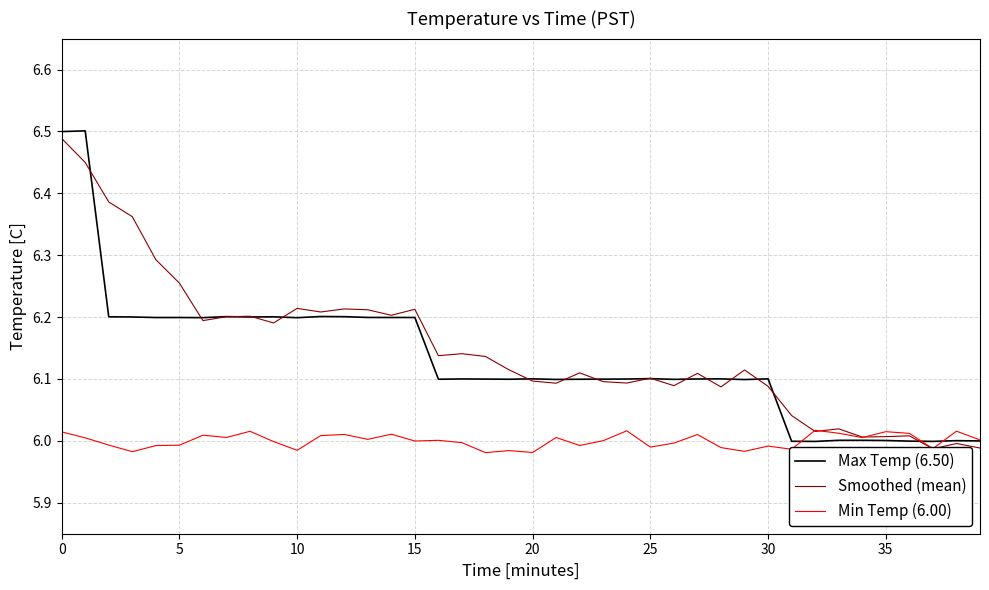

Reading left to right, list all the values displayed in this chart.

Max Temp (6.50): 6.5	6.5	6.2	6.2	6.2	6.2	6.2	6.2	6.2	6.2	6.2	6.2	6.2	6.2	6.2	6.2	6.1	6.1	6.1	6.1	6.1	6.1	6.1	6.1	6.1	6.1	6.1	6.1	6.1	6.1	6.1	6.0	6.0	6.0	6.0	6.0	6.0	6.0	6.0	6.0
Smoothed (mean): 6.5	6.4	6.4	6.4	6.3	6.3	6.2	6.2	6.2	6.2	6.2	6.2	6.2	6.2	6.2	6.2	6.1	6.1	6.1	6.1	6.1	6.1	6.1	6.1	6.1	6.1	6.1	6.1	6.1	6.1	6.1	6.0	6.0	6.0	6.0	6.0	6.0	6.0	6.0	6.0
Min Temp (6.00): 6.0	6.0	6.0	6.0	6.0	6.0	6.0	6.0	6.0	6.0	6.0	6.0	6.0	6.0	6.0	6.0	6.0	6.0	6.0	6.0	6.0	6.0	6.0	6.0	6.0	6.0	6.0	6.0	6.0	6.0	6.0	6.0	6.0	6.0	6.0	6.0	6.0	6.0	6.0	6.0